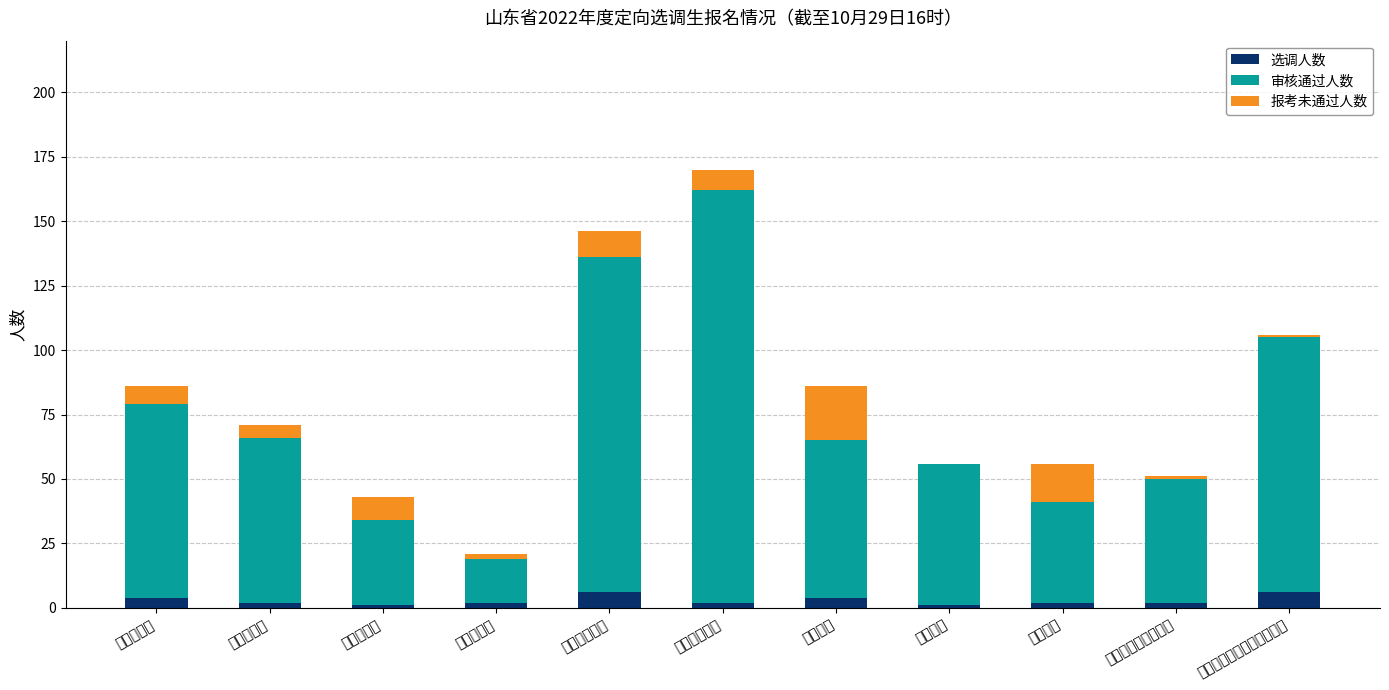

Where is 选调人数 nearest to the value 3?

省纪委监委